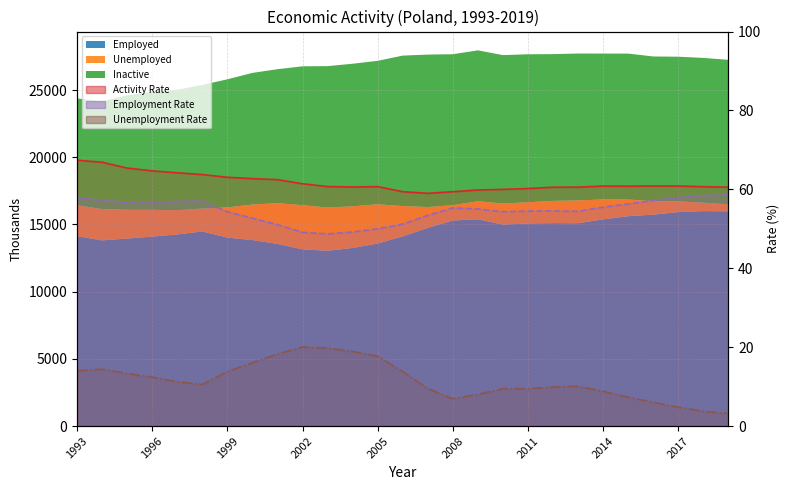

How many lines are shown in the chart?

3